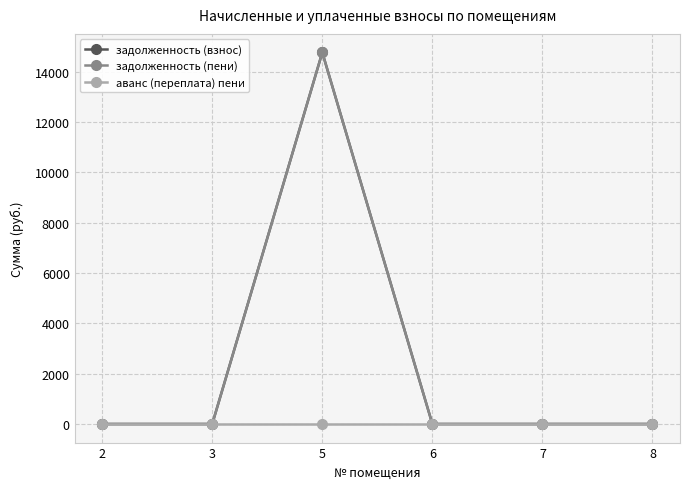

Rank the series at 7 from lowest to highest value.

задолженность (взнос), задолженность (пени), аванс (переплата) пени